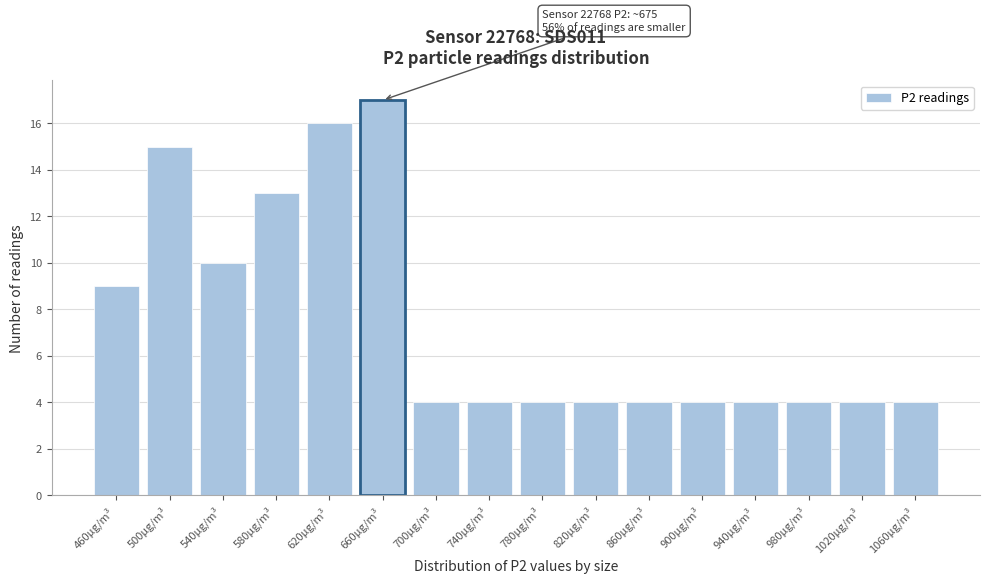

Reading right to left, list all the values displayed in this chart.

4	4	4	4	4	4	4	4	4	4	17	16	13	10	15	9